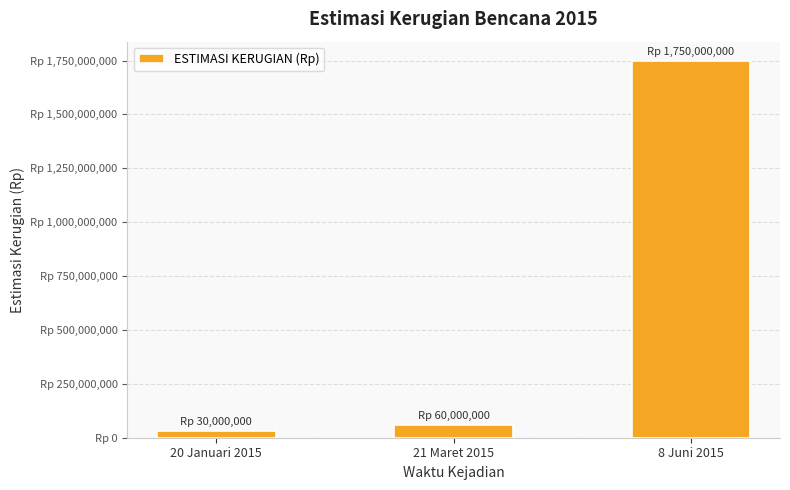

Does the chart contain any negative values?

No